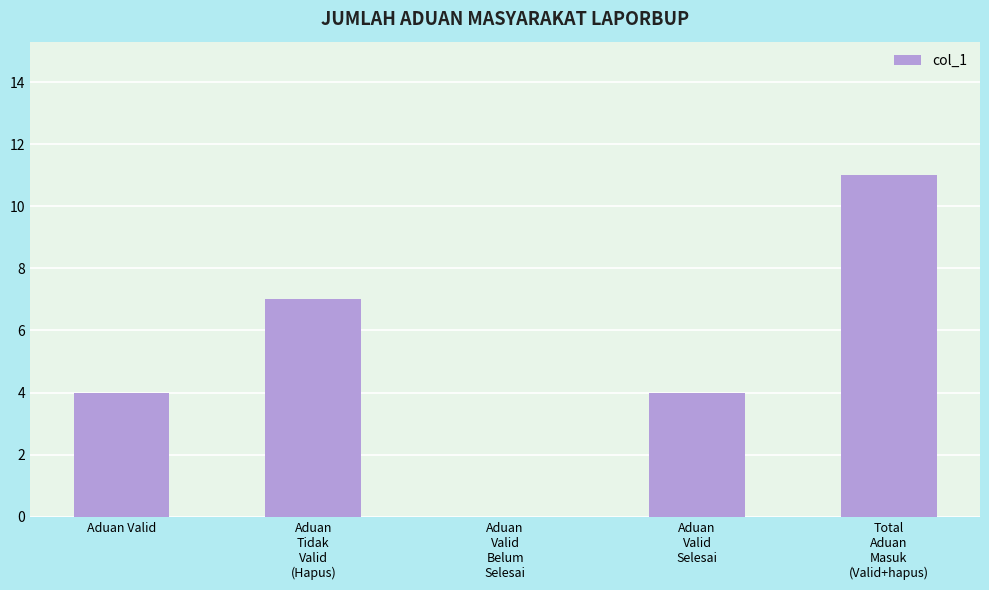

Count the values in the range 4 to 7.

3